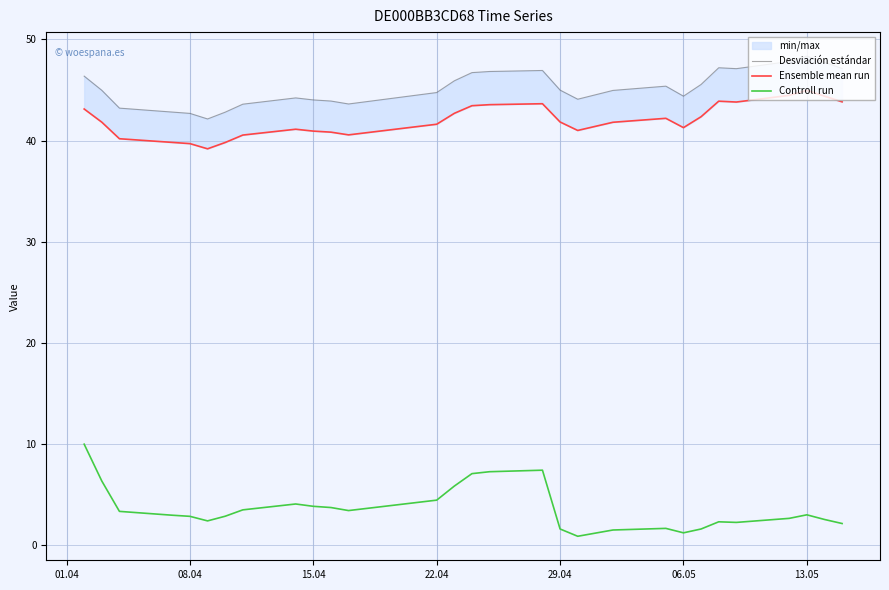

What is the difference between the maximum and second lowest values in the Ensemble mean run series?

5.3